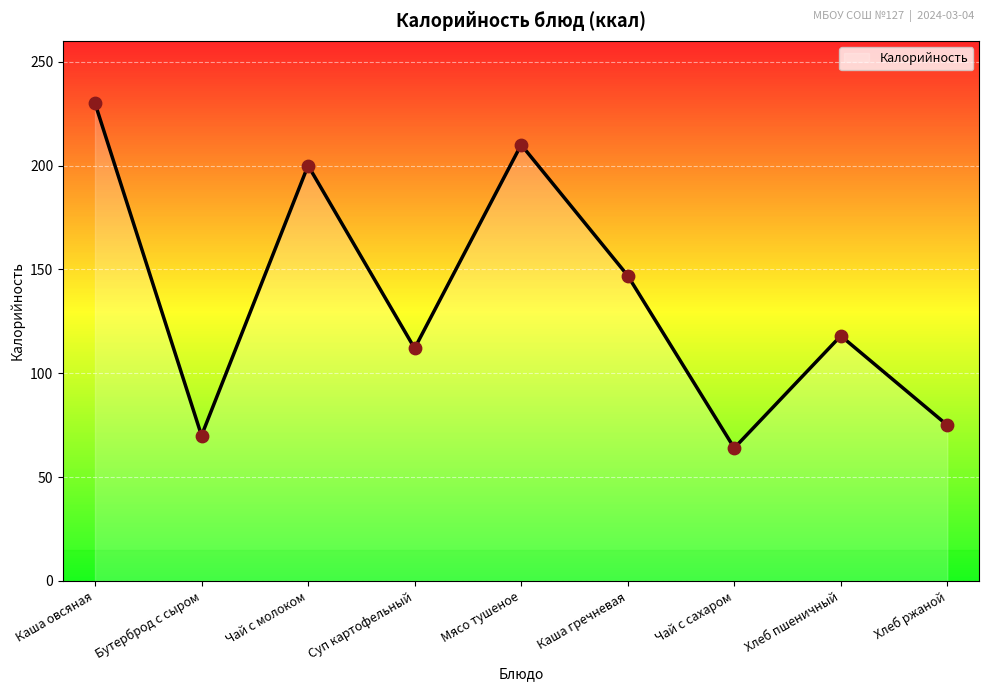

What is the ratio of the value at Хлеб ржаной to the value at Бутерброд с сыром?

1.1